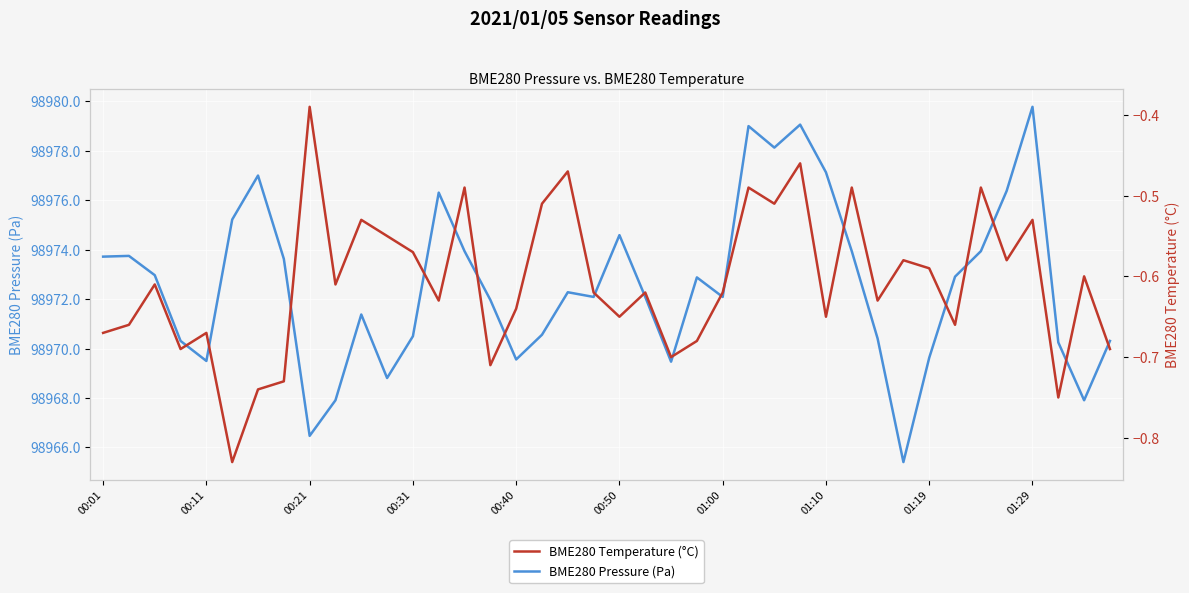

True or false: BME280 Temperature (°C) and BME280 Pressure (Pa) intersect in this chart.

False